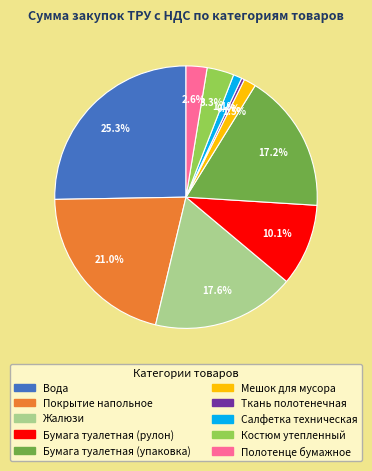

To the nearest percent, what percentage of the pie is Покрытие напольное?

21%